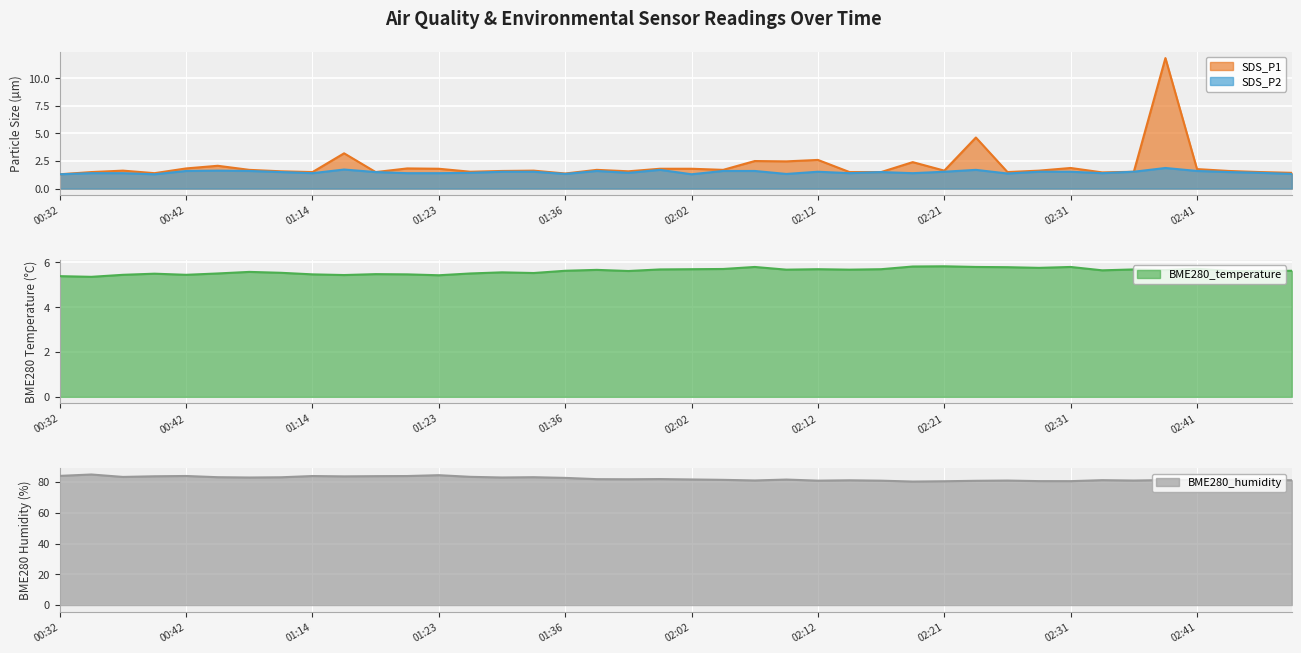

What is the label of the 35th point from the right?

01:01